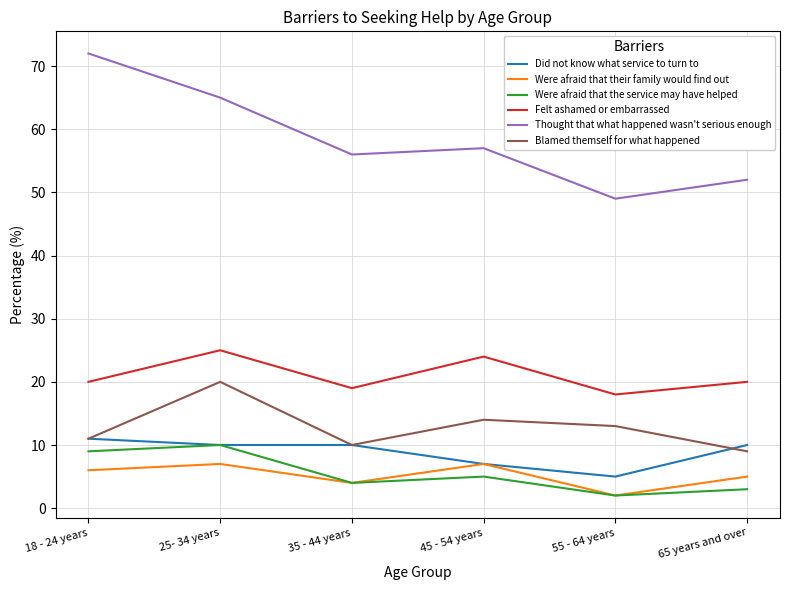

At which label does Did not know what service to turn to first exceed 10?

18 - 24 years